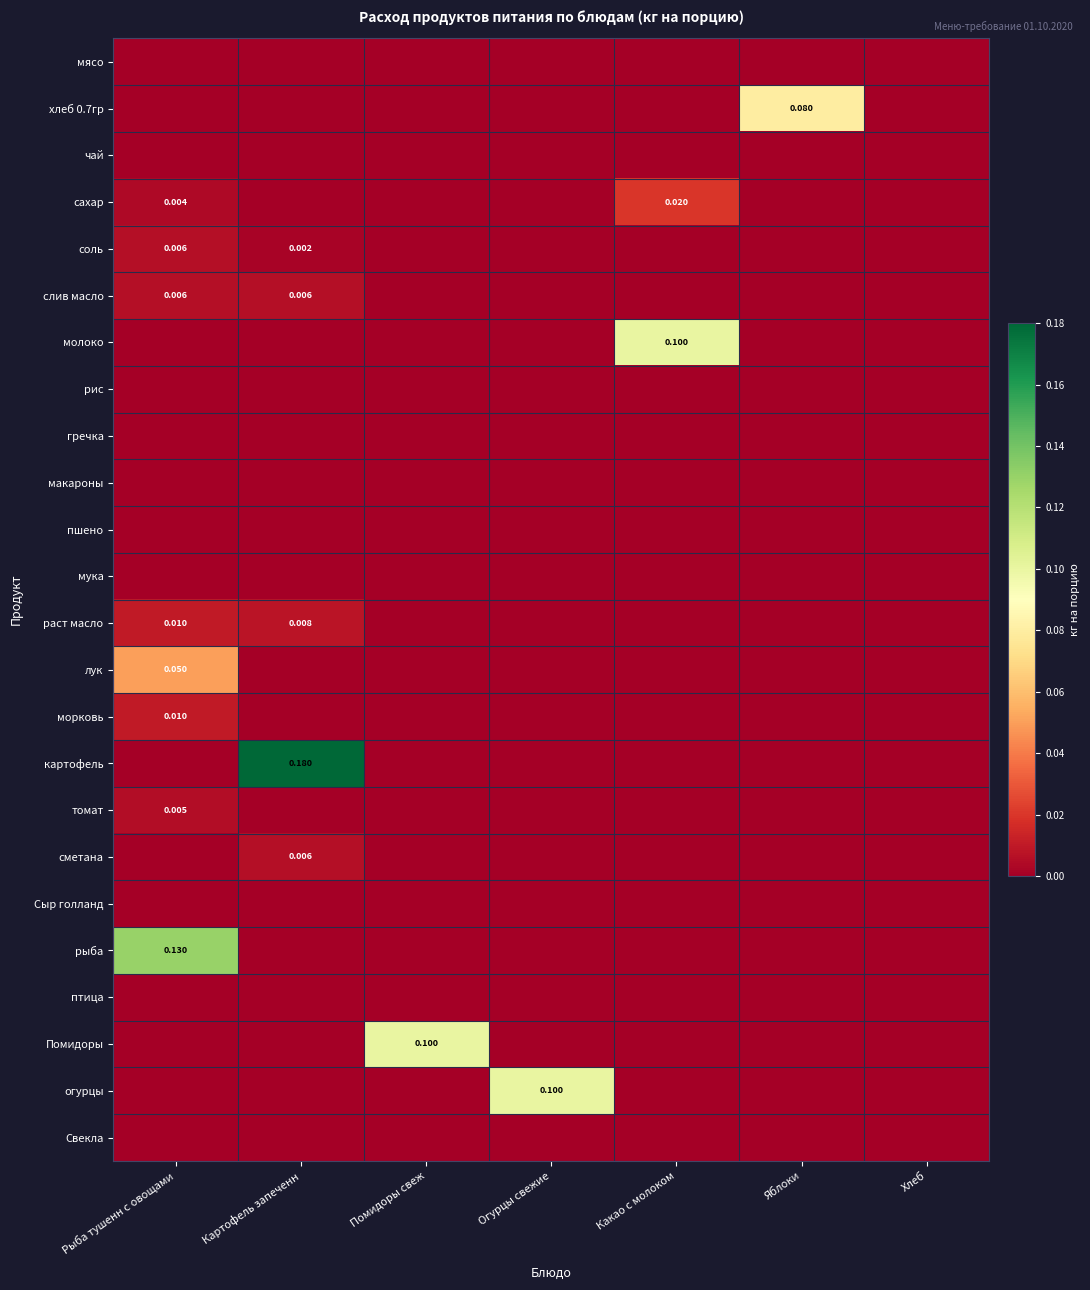

The value of томат at Картофель запеченн is -0.0. True or false?

False